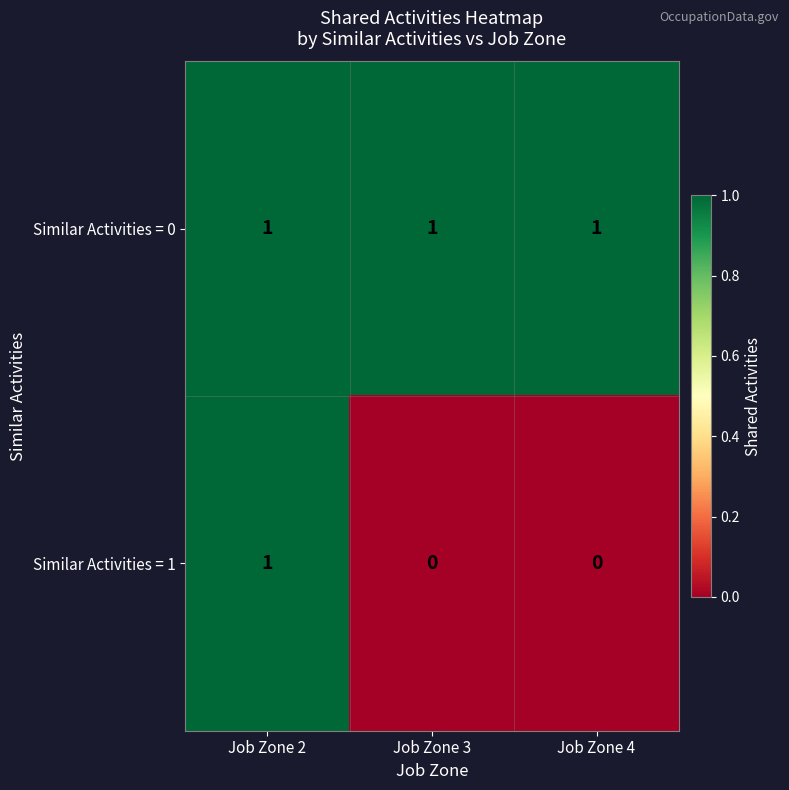

Which series has the widest spread of values?

Similar Activities = 1